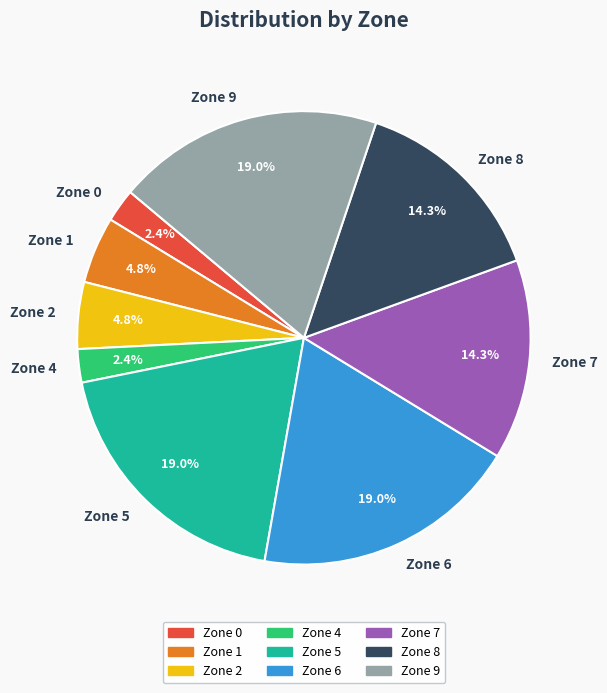

What percentage is the Zone 2 slice, to the nearest percent?

5%